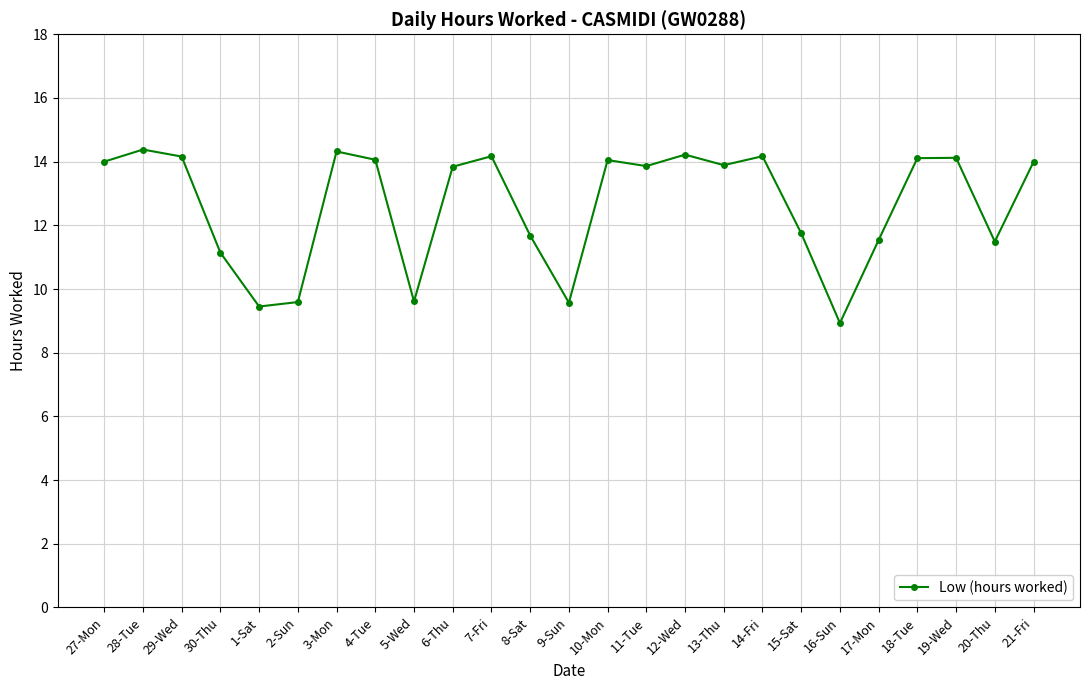

True or false: the data has more than 0 interior local peaks.

True